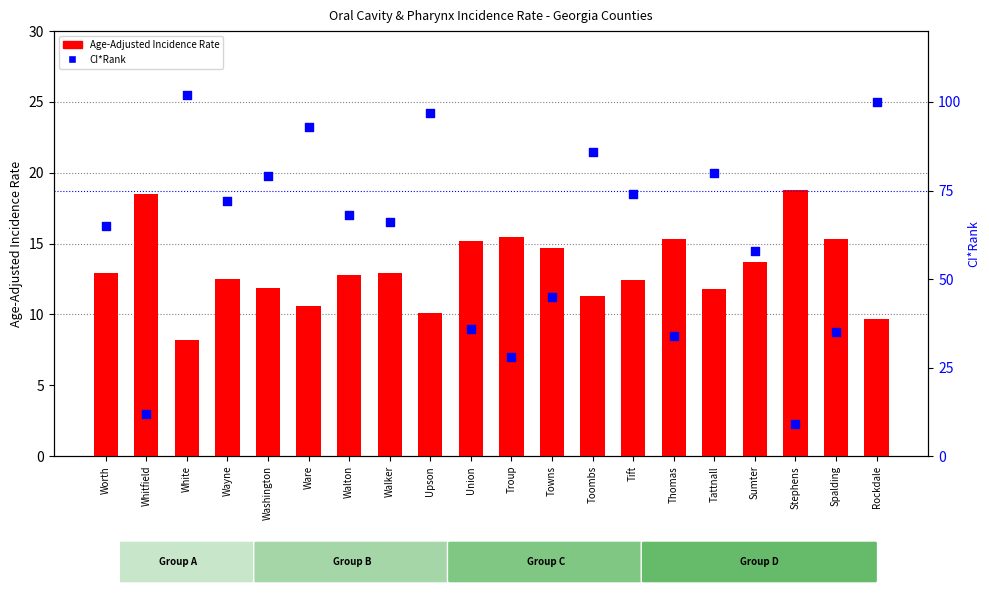

Which series reaches the minimum Y coordinate?

Age-Adjusted Incidence Rate